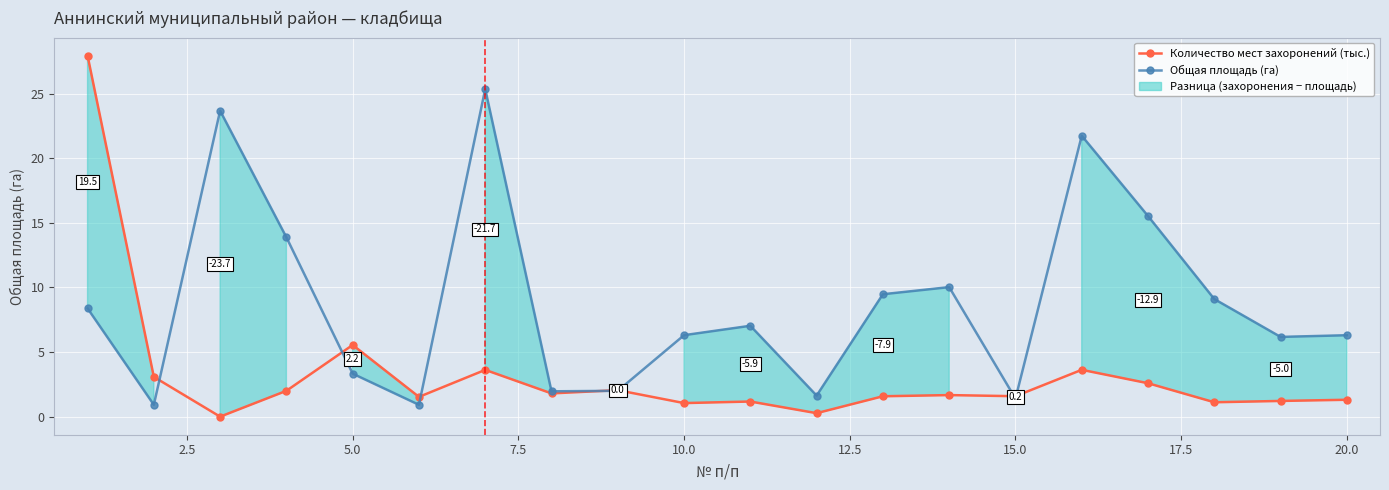

What is the difference between the maximum and minimum values in the Общая площадь (га) series?

24.4